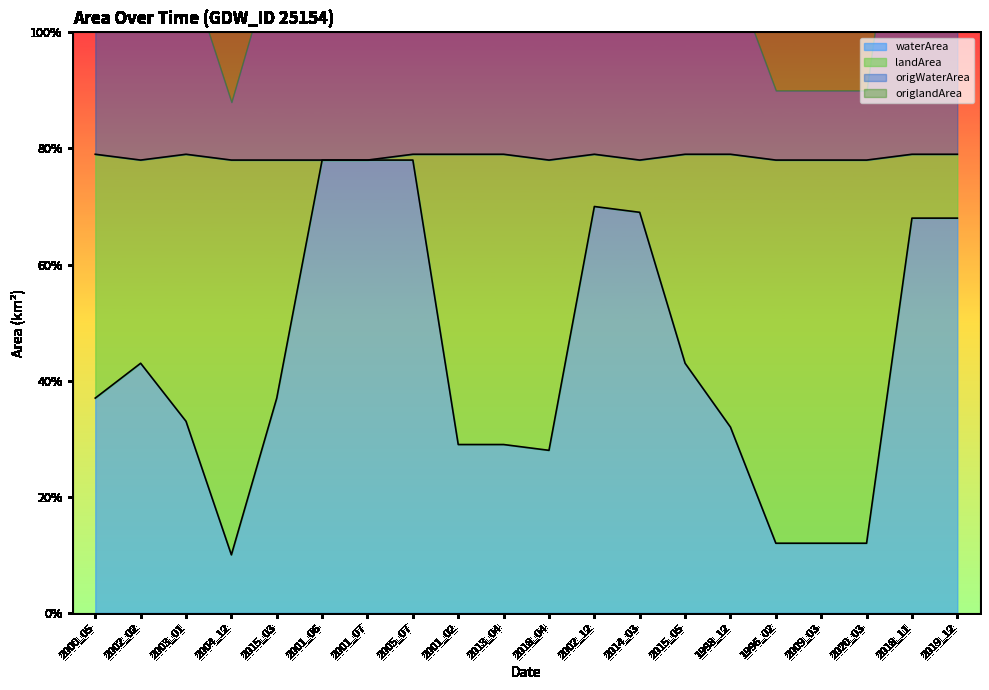

What is the difference between the second highest and minimum values in the origlandArea series?

0.7